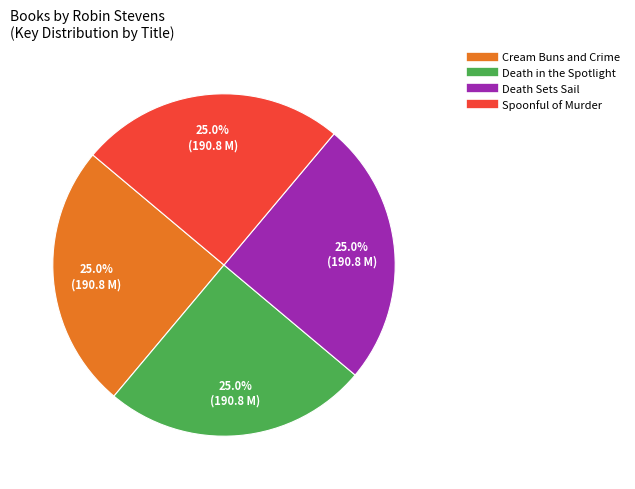

Is there any slice that represents more than half of the pie?

No